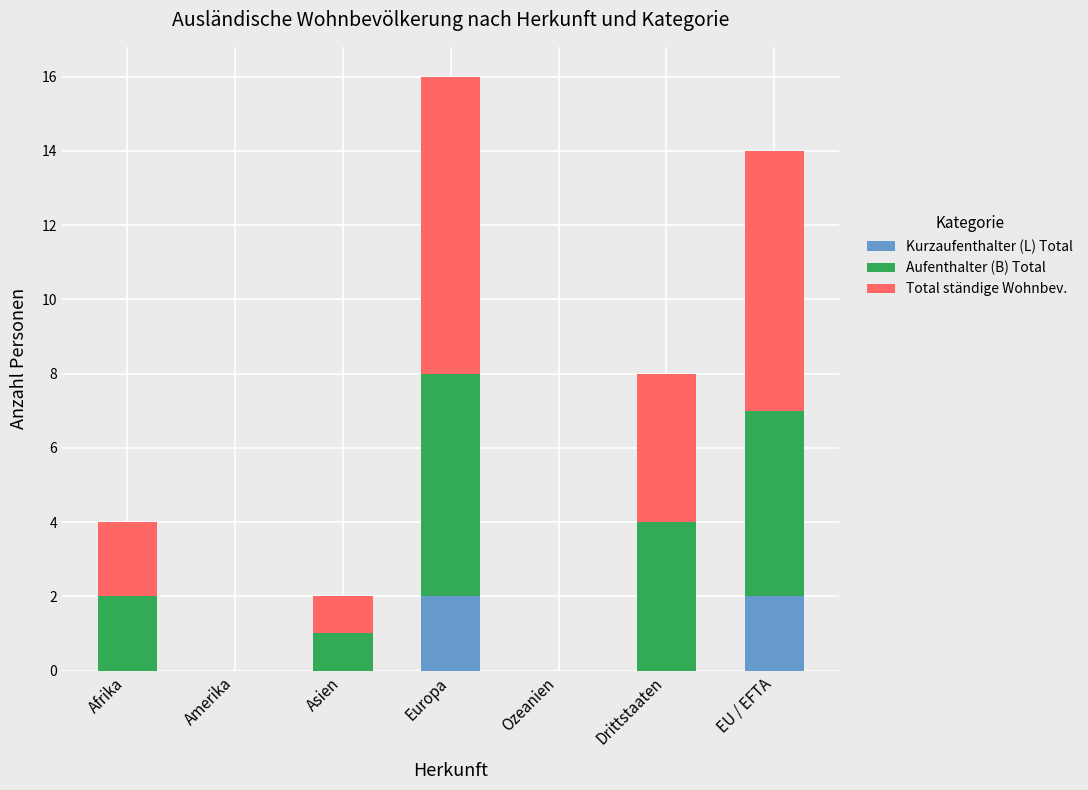

How many data points does each series have?

7